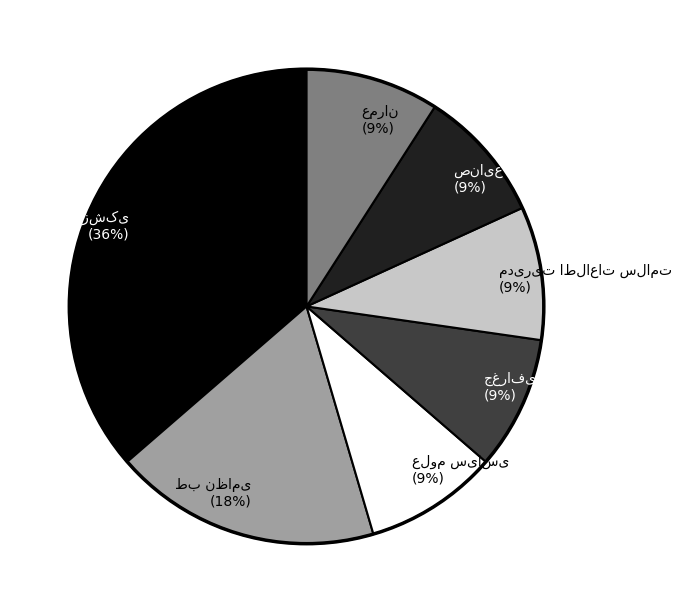

To the nearest percent, what is the difference between the largest and smallest slice percentages?

27%